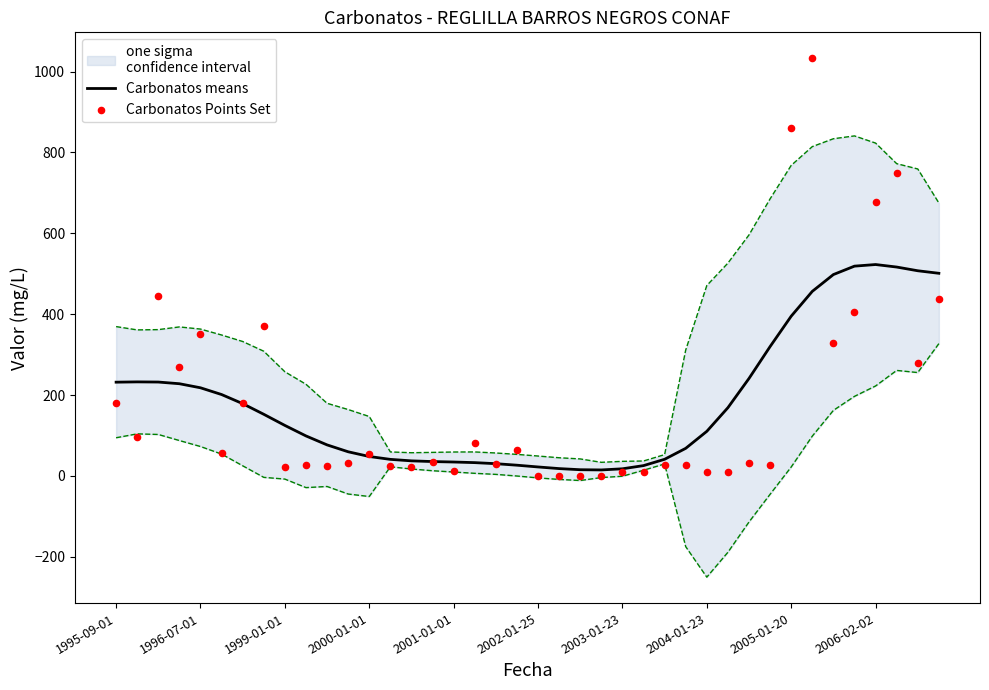

Which series reaches the maximum Y coordinate?

Carbonatos Points Set